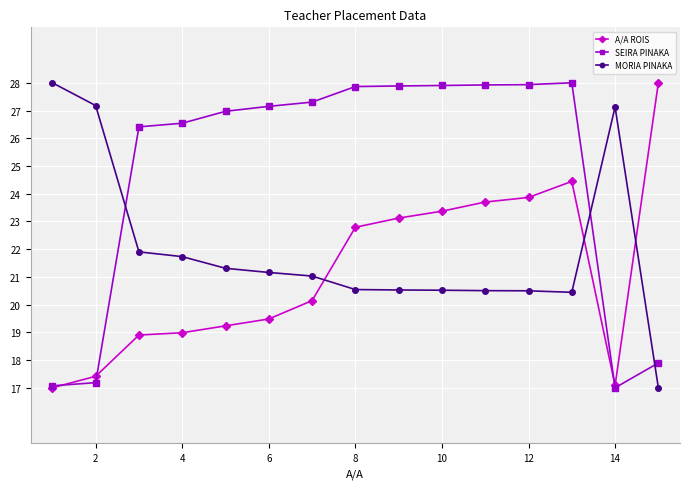

In SEIRA PINAKA, how many points are higher than both neighbors (excluding endpoints)?

1